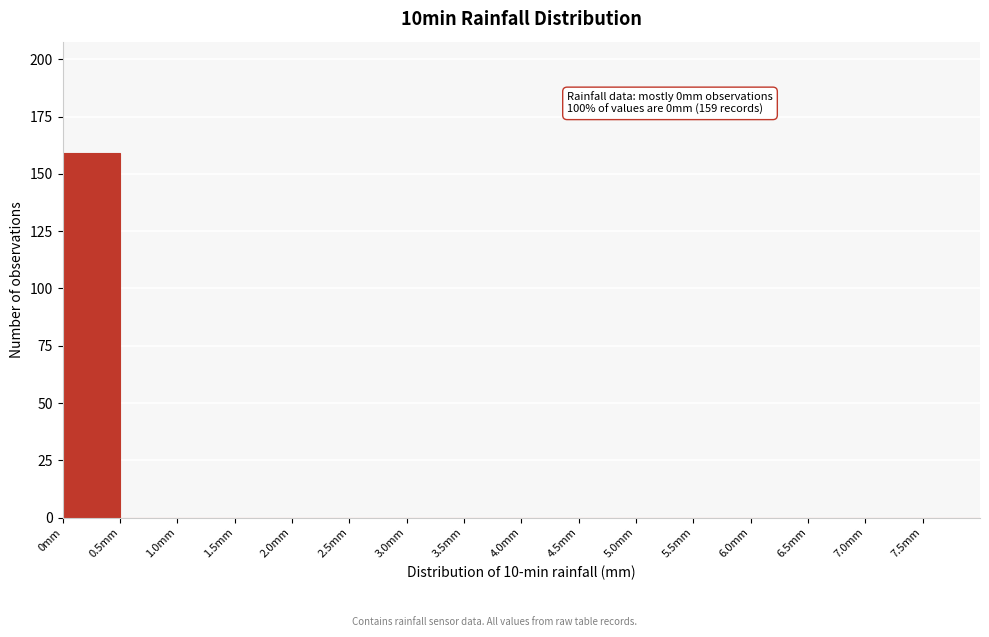

Which range on the x-axis has the tallest bar?

0.0 to 0.5